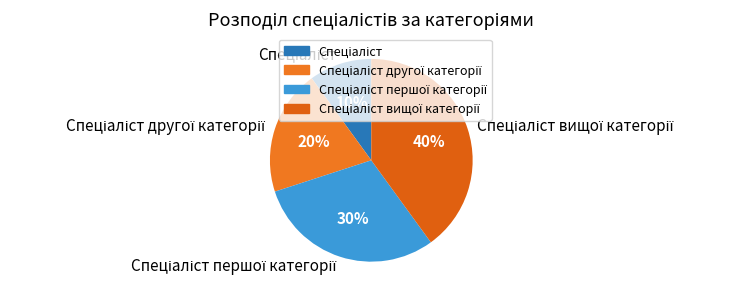

To the nearest percent, what is the average slice percentage?

25%